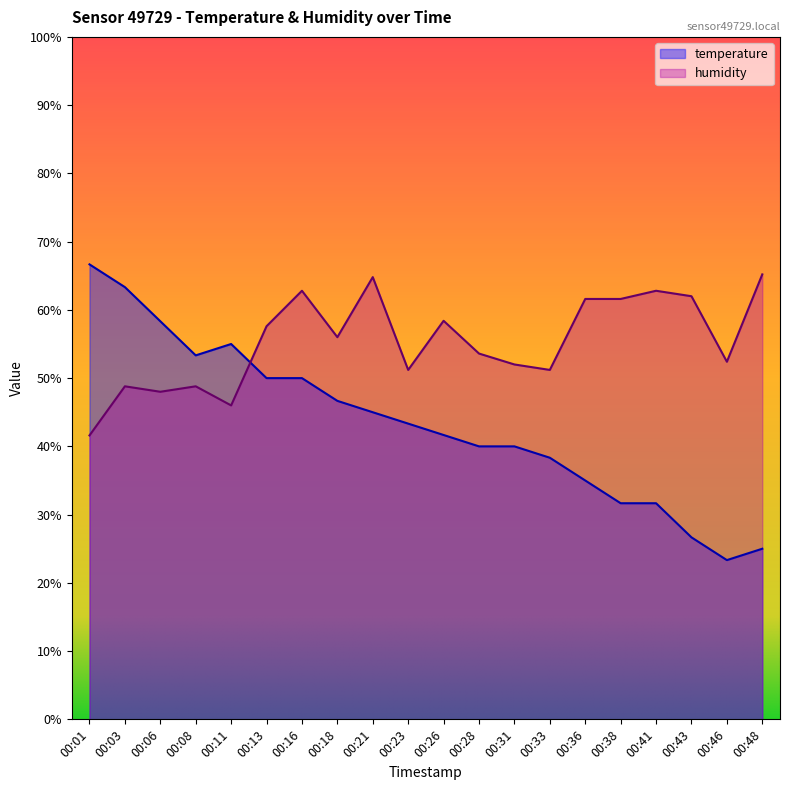

At how many categories does at least one series exceed 51?

20